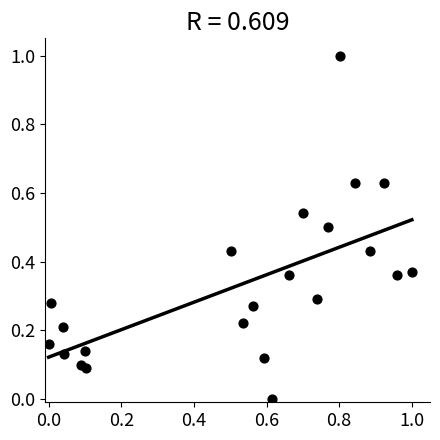

What is the range of Y values (max minus min)?

1.0